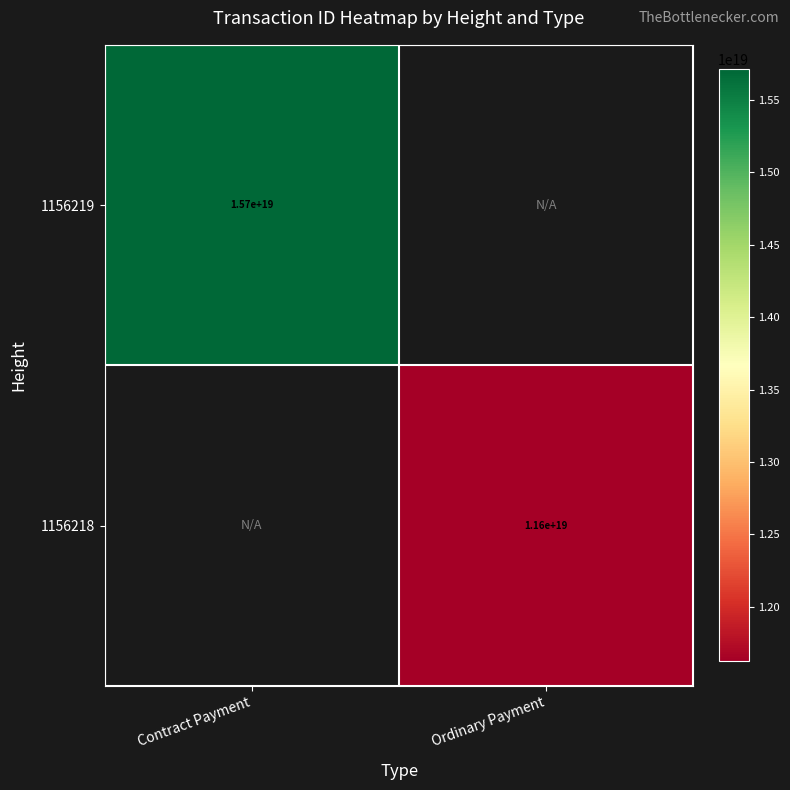

True or false: 1156219 has a value of 24515195094183428096 at Contract Payment.

False